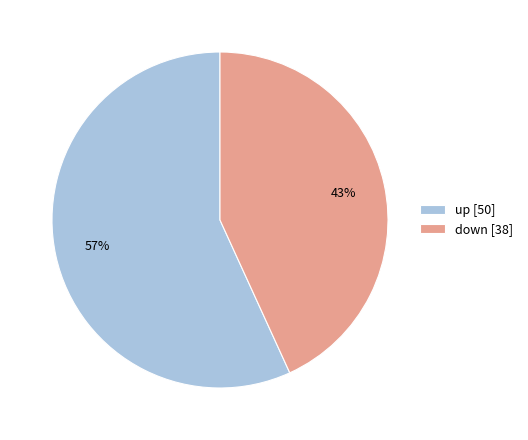

To the nearest percent, what portion does down represent?

43%